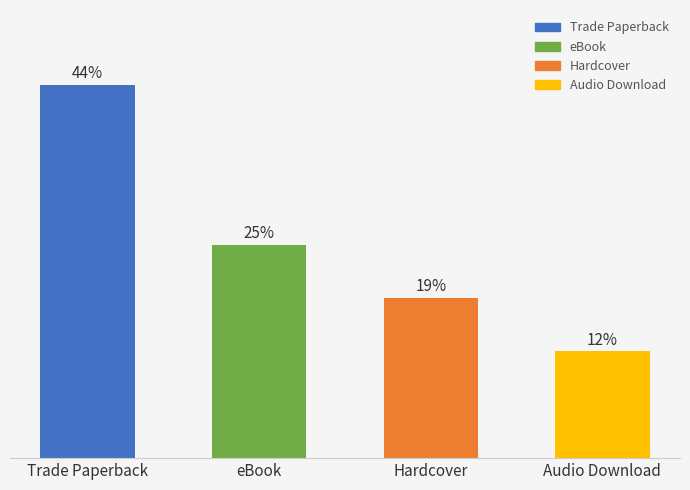

Which label corresponds to the smallest value in the chart?

Audio Download